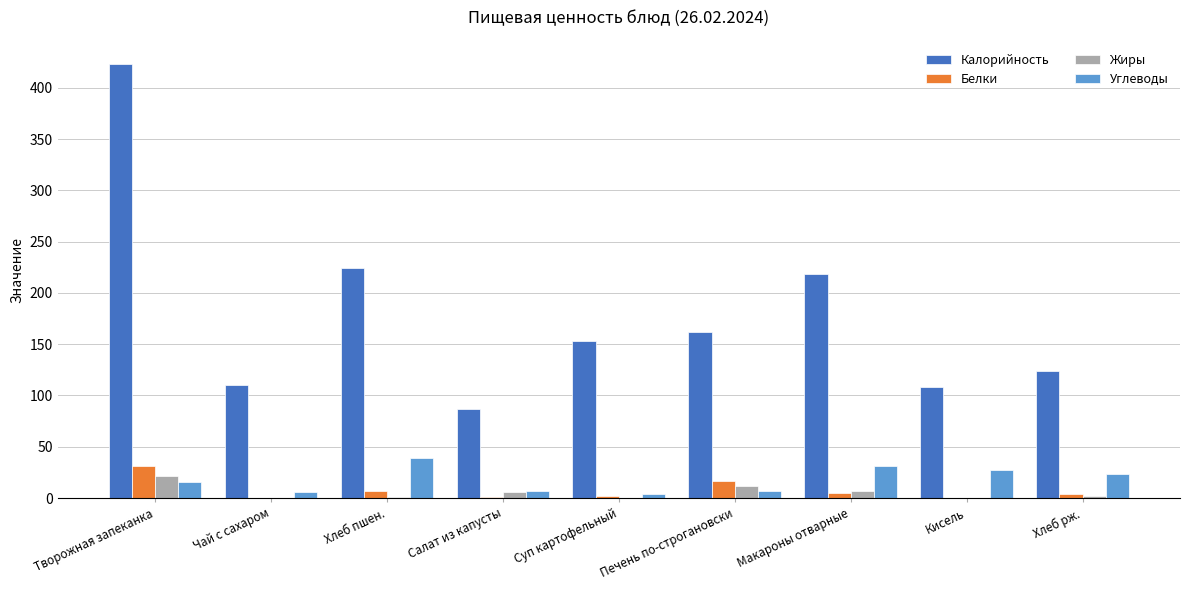

How many groups of bars are there?

9